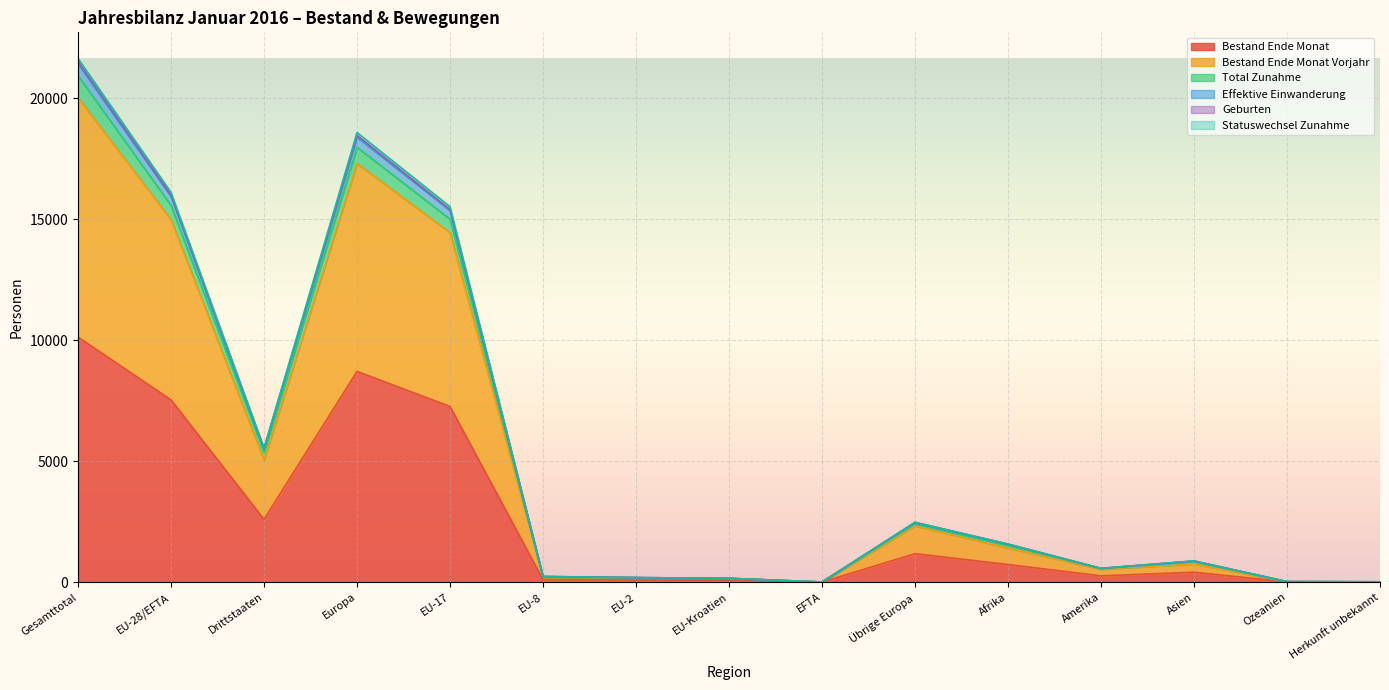

At which category does Effektive Einwanderung reach its first local valley?

Drittstaaten